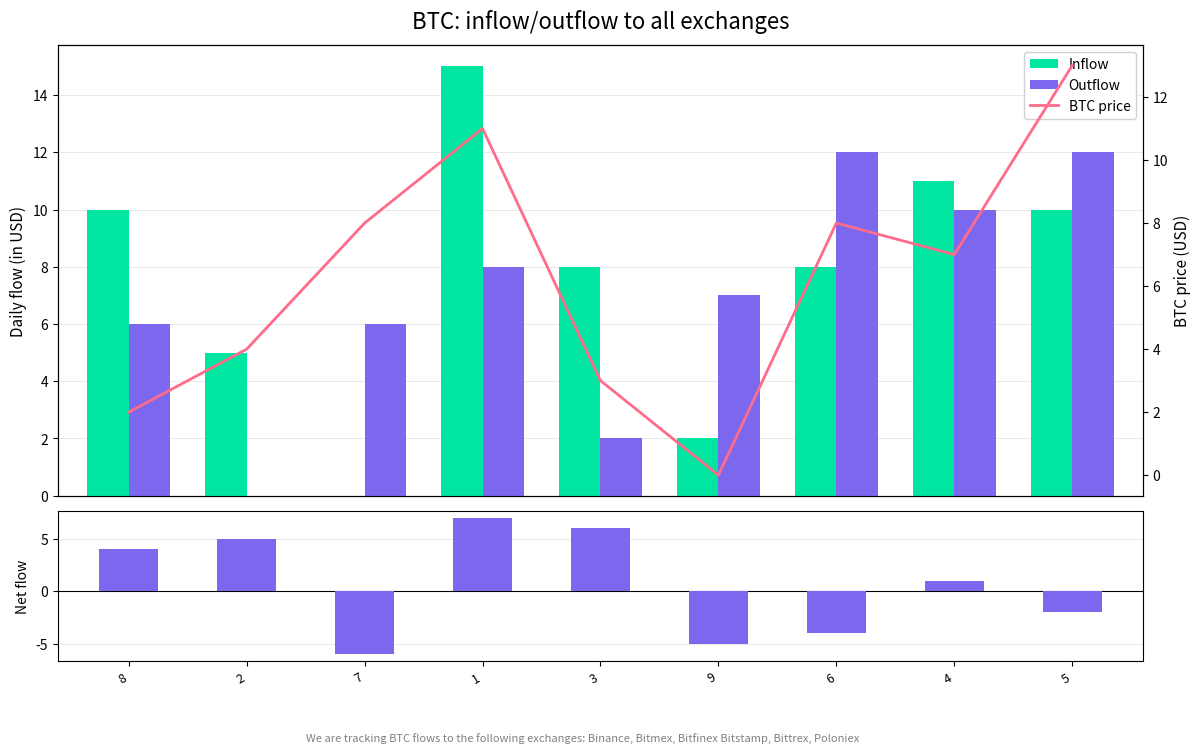

Does the chart contain stacked bars?

No